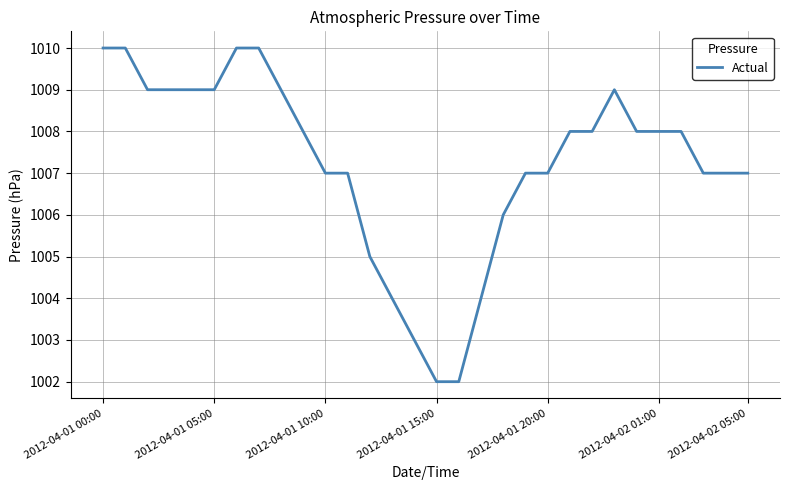

True or false: the data has more than 0 interior local peaks.

True